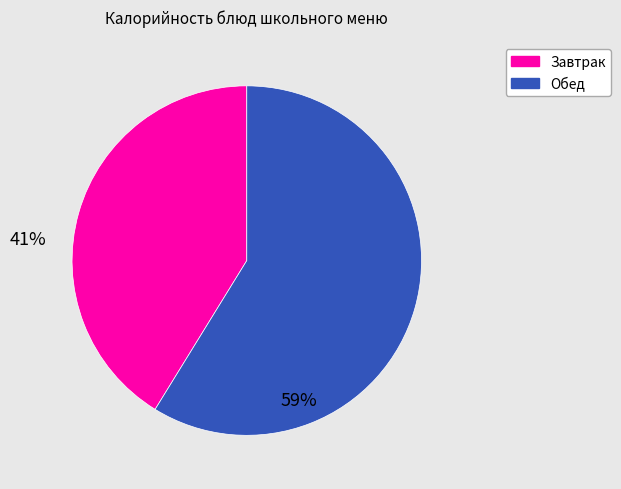

Rank the categories by value from highest to lowest.

Обед, Завтрак